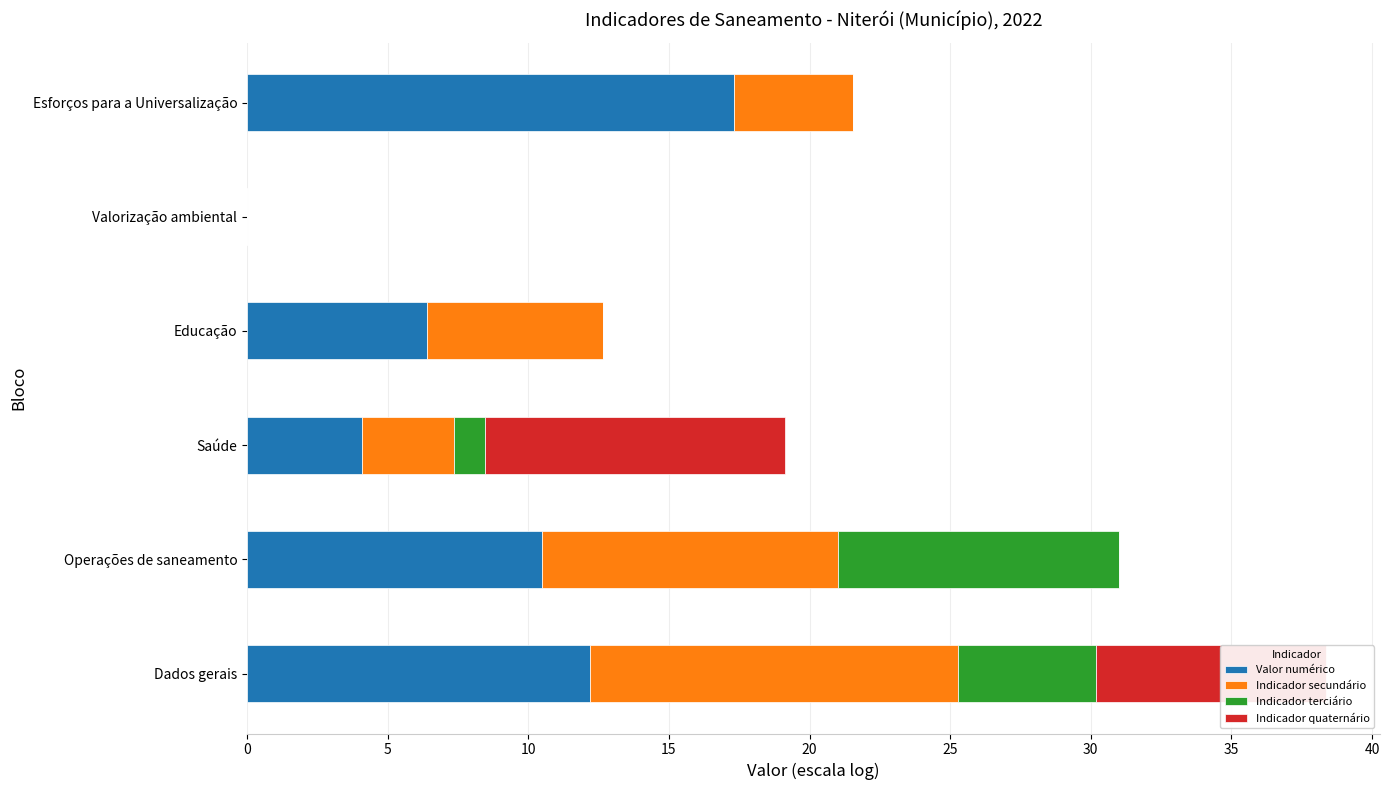

What are all the series names shown in the legend?

Valor numérico, Indicador secundário, Indicador terciário, Indicador quaternário